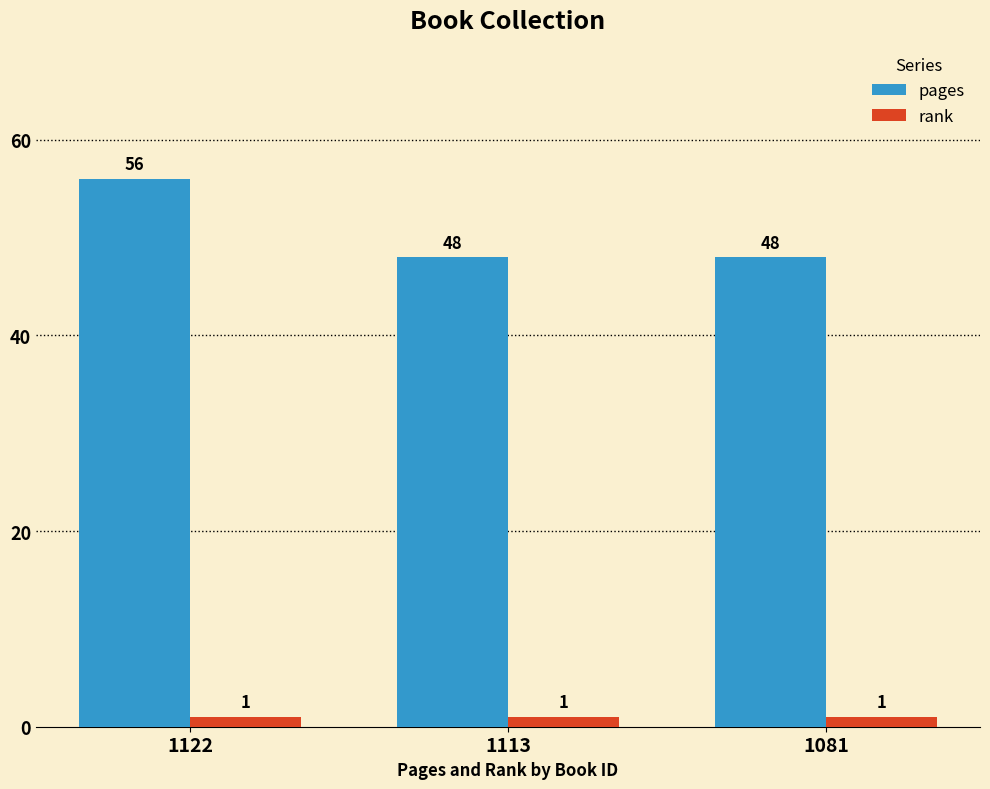

Is the value of rank at 1122 greater than the value of pages at 1122?

No